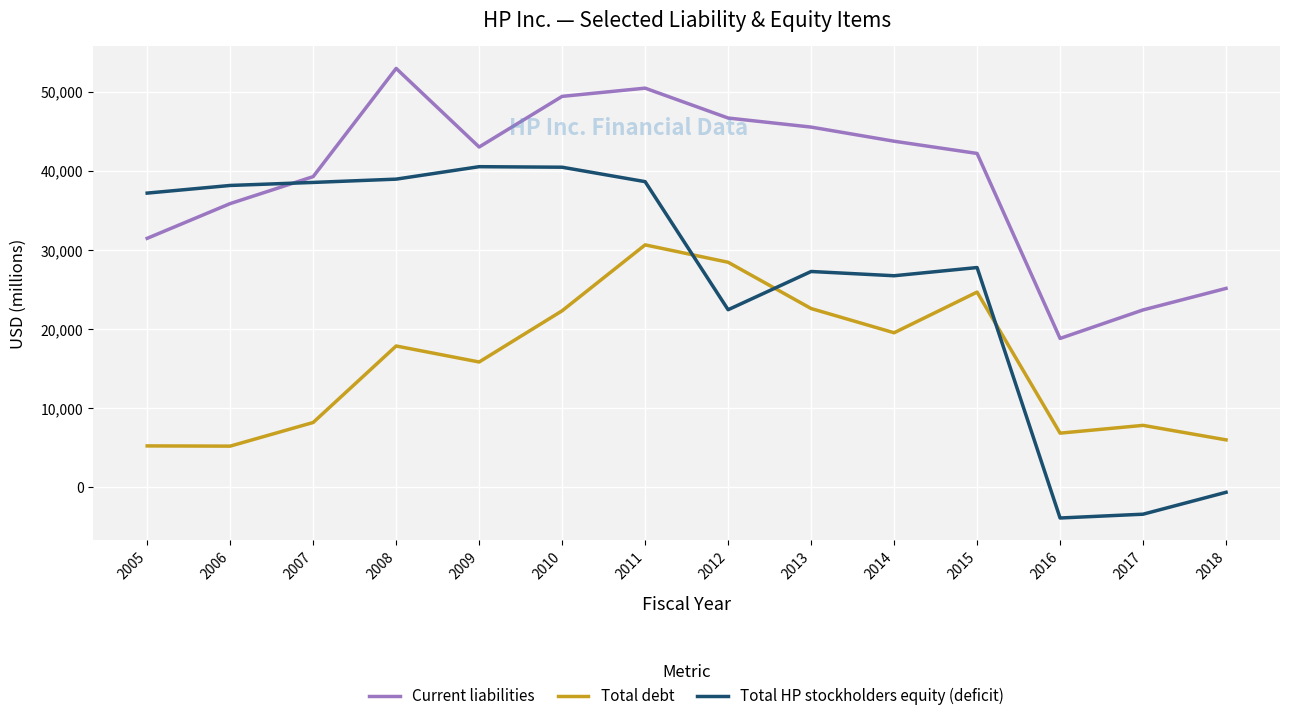

Does the chart have visible grid lines?

Yes